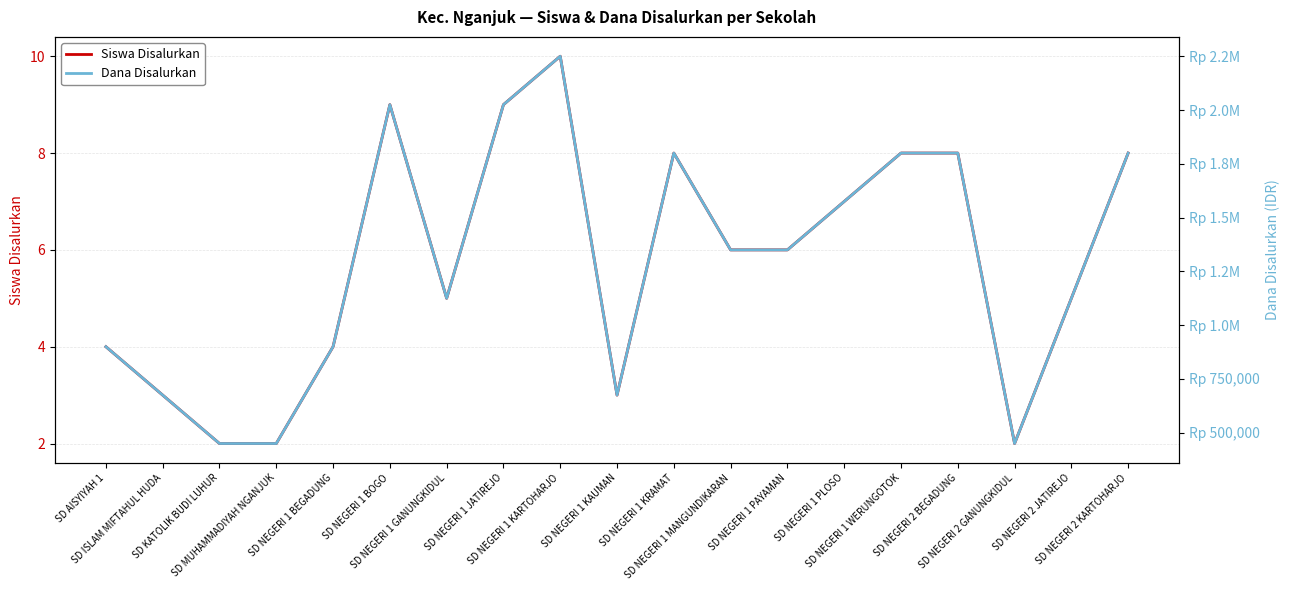

Between SD NEGERI 1 MANGUNDIKARAN and SD NEGERI 1 WERUNGOTOK, which is larger?

SD NEGERI 1 WERUNGOTOK